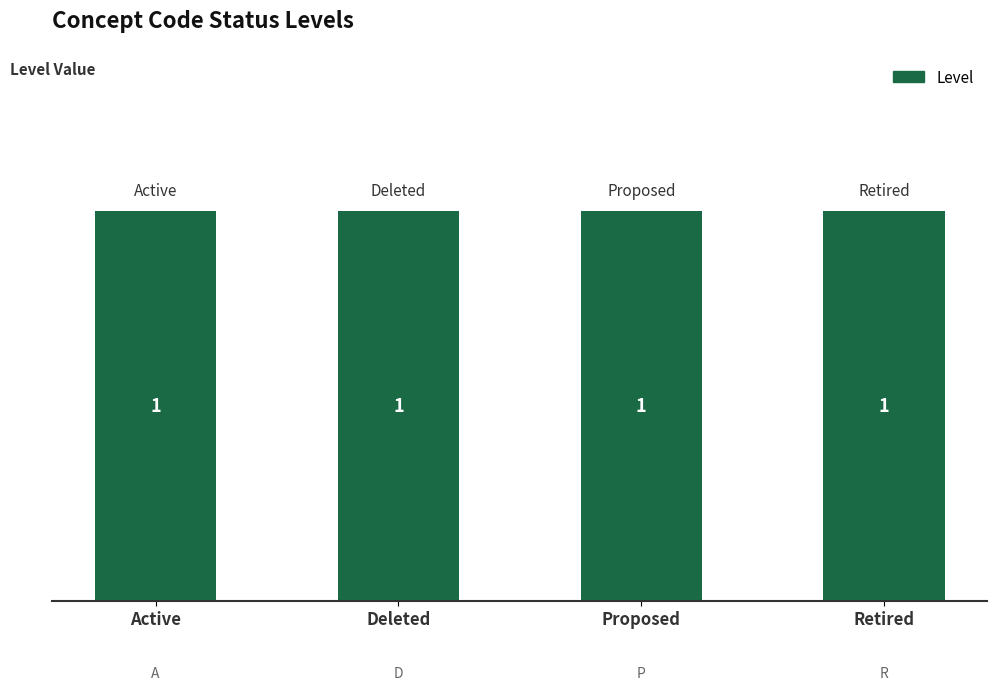

What is the sum of the Level values at Deleted and Retired?

2